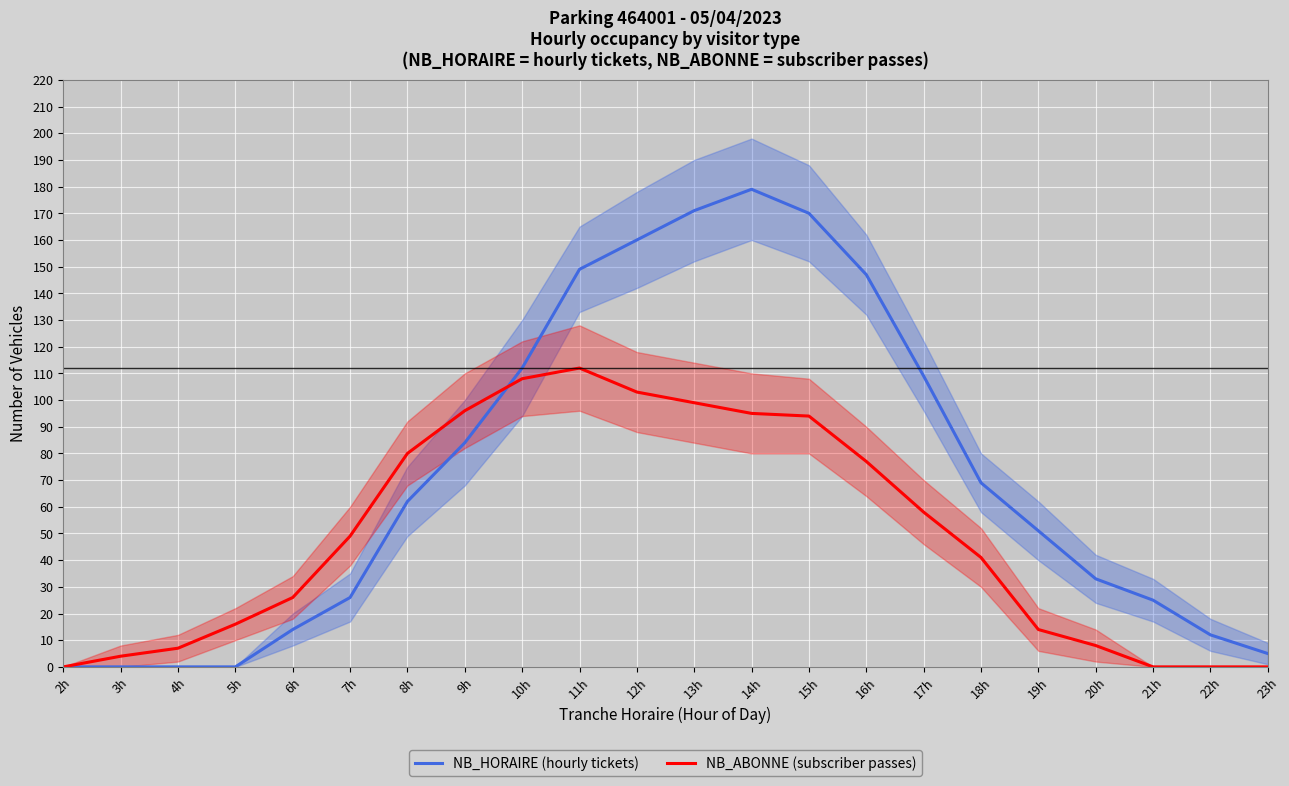

What position from the left is 10h?

9